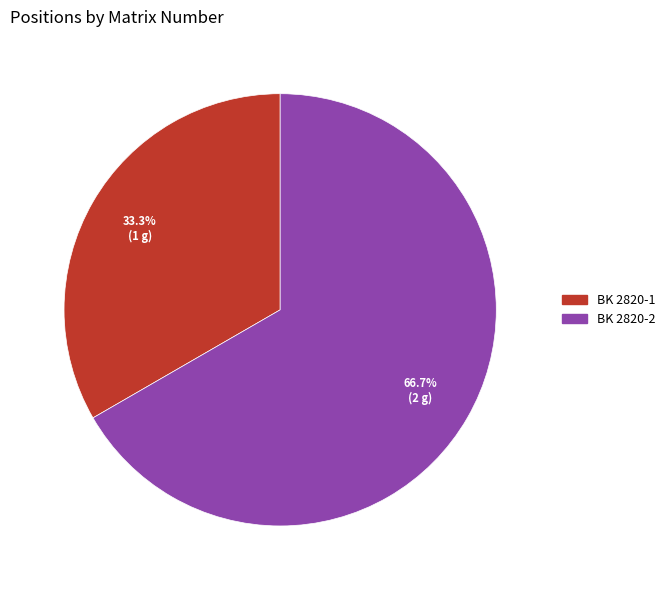

True or false: BK 2820-2 accounts for 59% of the total.

False